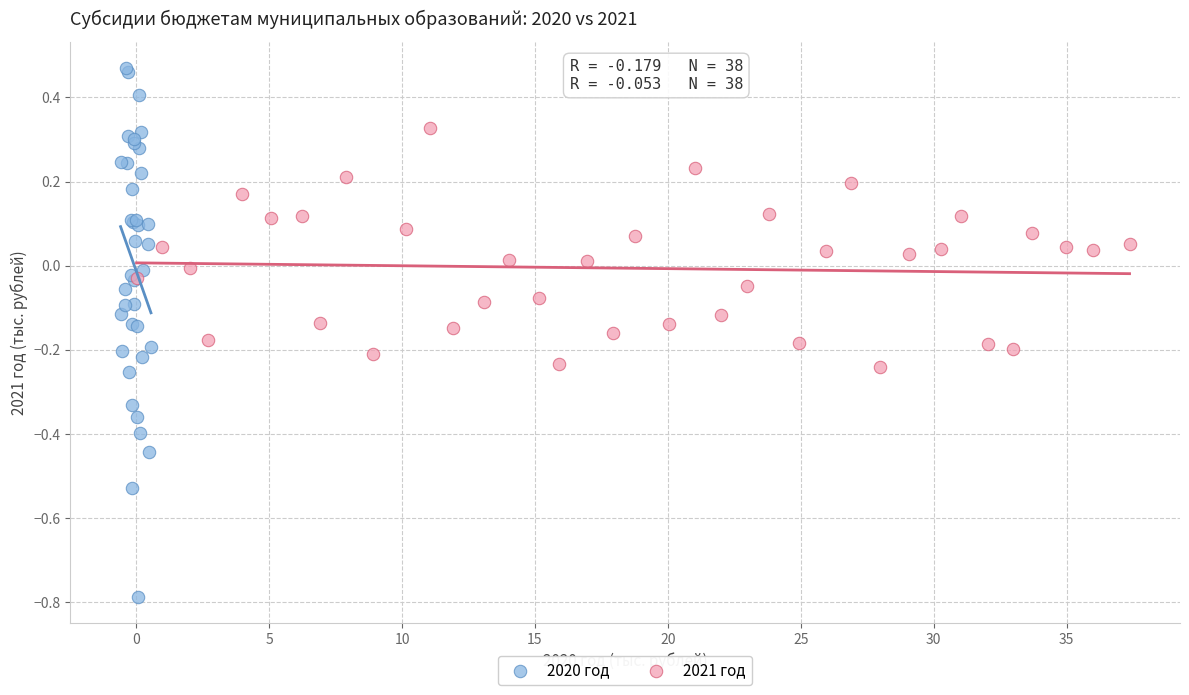

What are all the series names shown in the legend?

2020 год, 2021 год